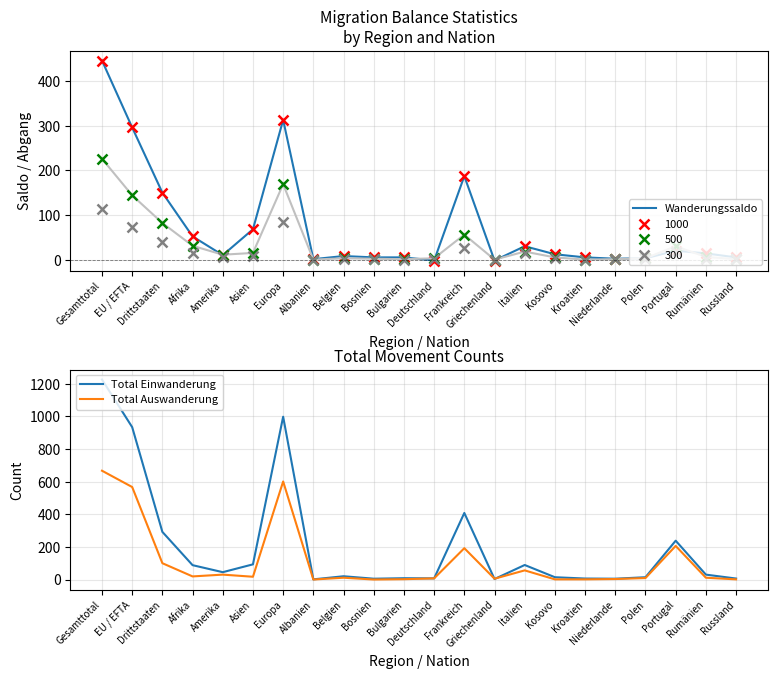

Rank the series at Amerika from highest to lowest value.

Total Einwanderung, Total Auswanderung, Wanderungssaldo